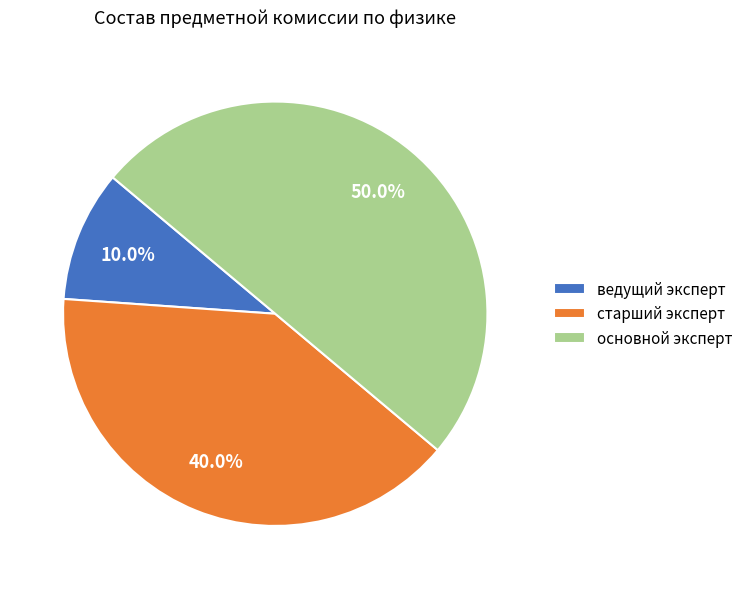

To the nearest percent, what is the combined percentage of основной эксперт and ведущий эксперт?

60%